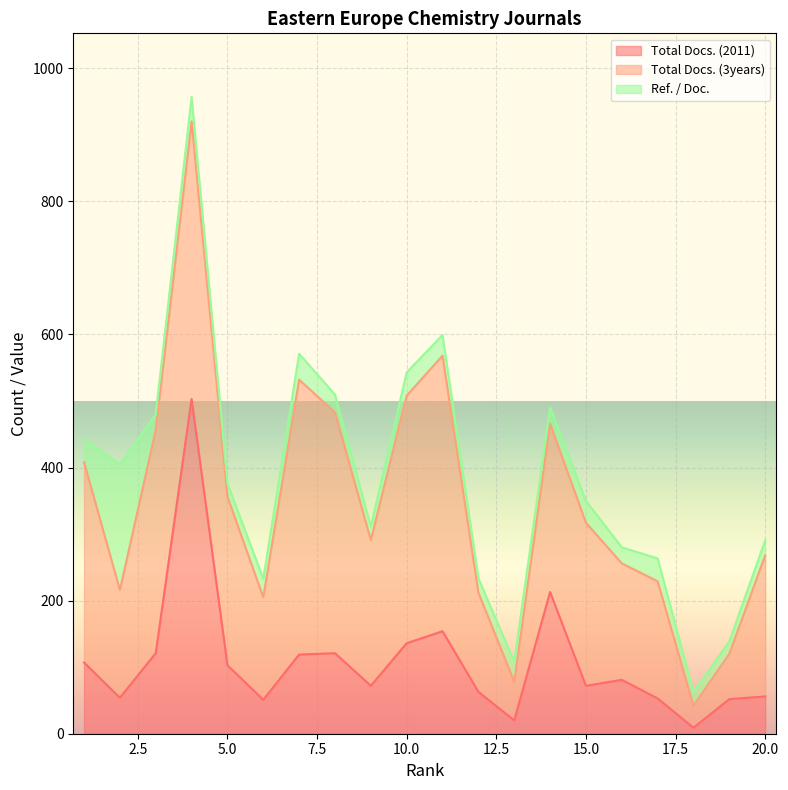

Which series has the widest spread of values?

Total Docs. (2011)